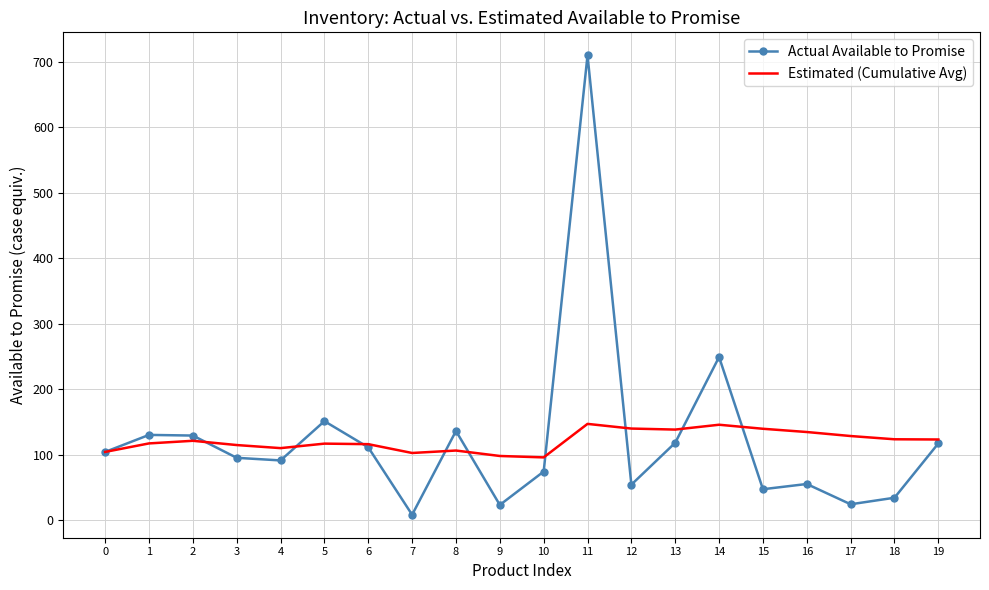

The value of Actual Available to Promise at 17 is 24.0. True or false?

True